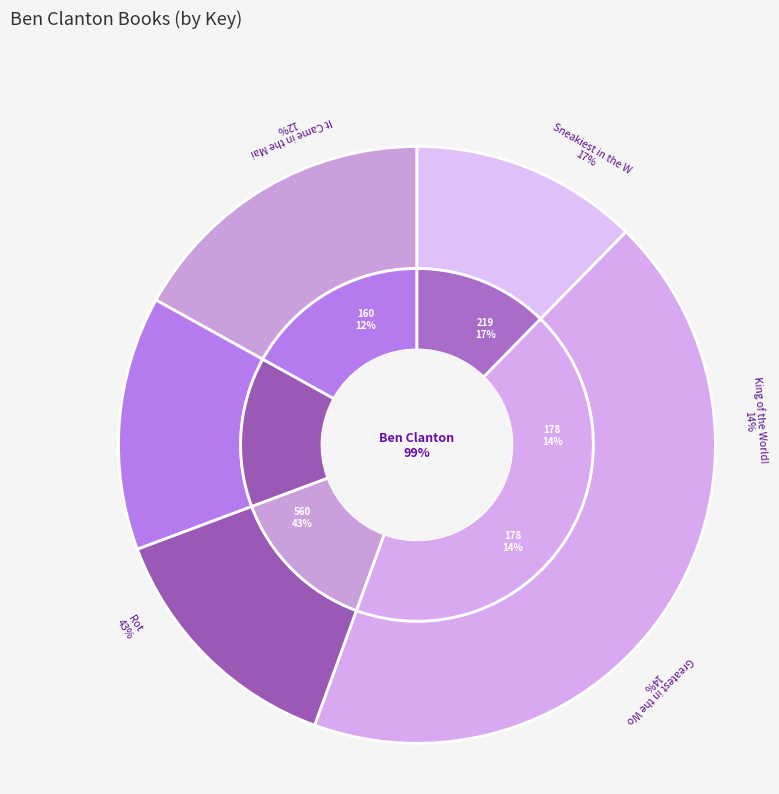

Which slice is the smallest?

It Came in the Mail